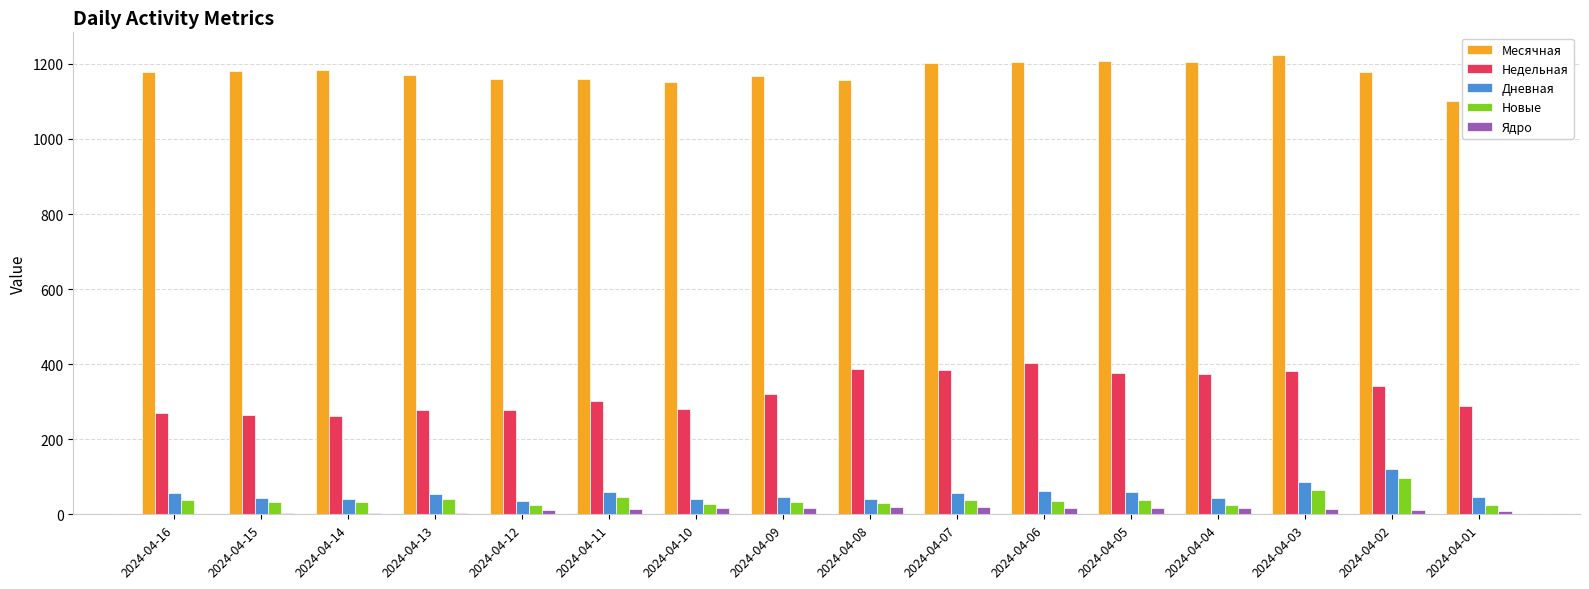

Which series has the largest total across all categories?

Месячная